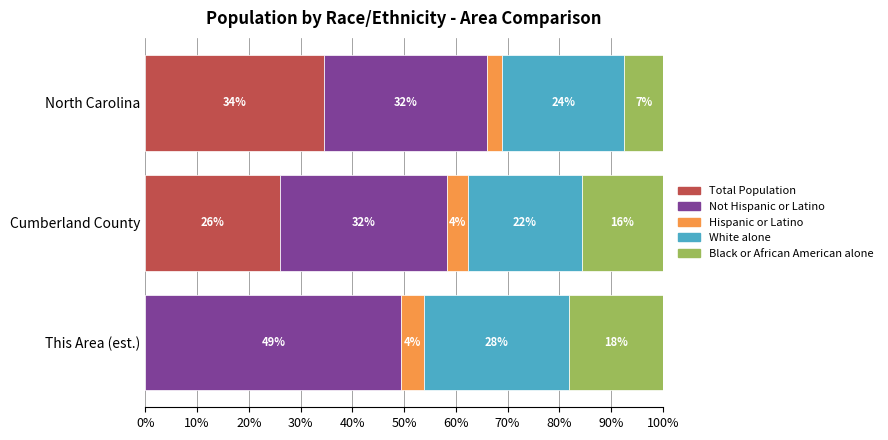

What are all the series names shown in the legend?

Total Population, Not Hispanic or Latino, Hispanic or Latino, White alone, Black or African American alone